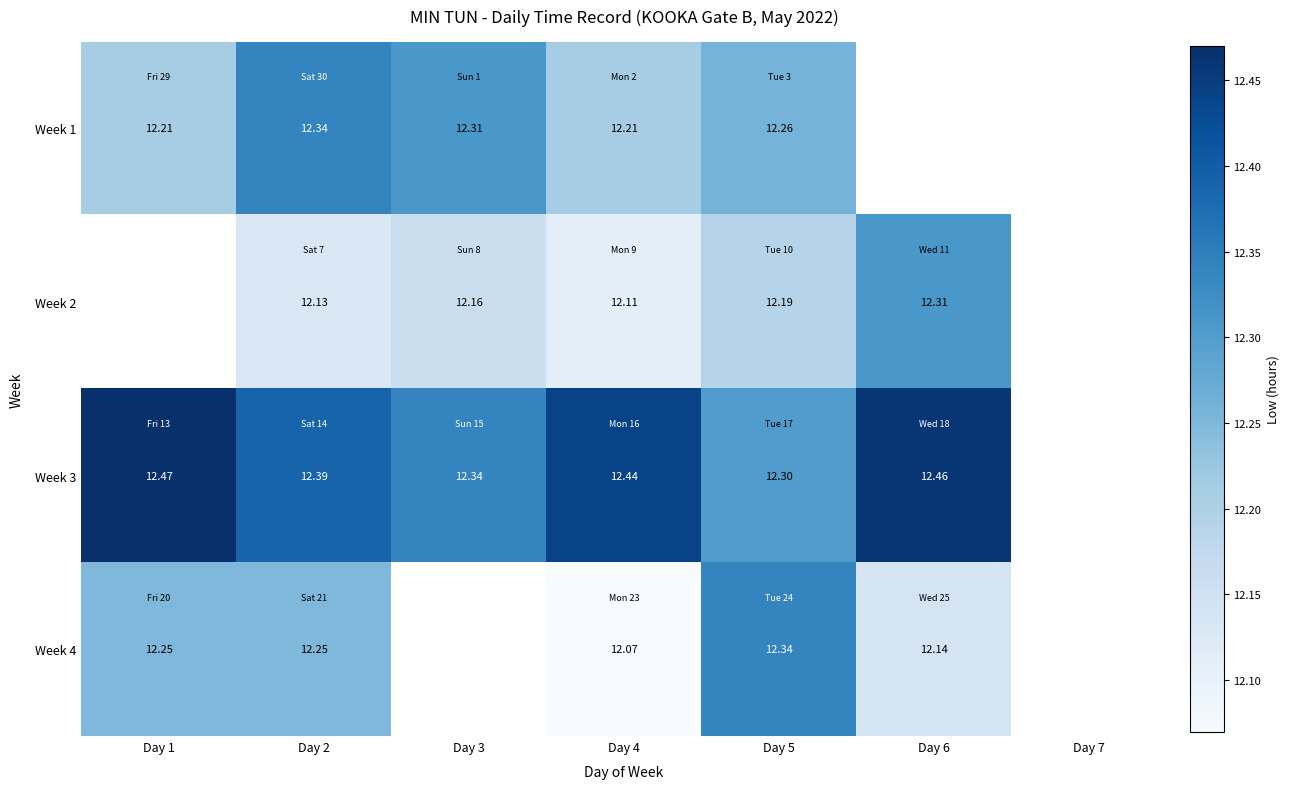

The Week 2 series shows 3.5 at Day 4. True or false?

False